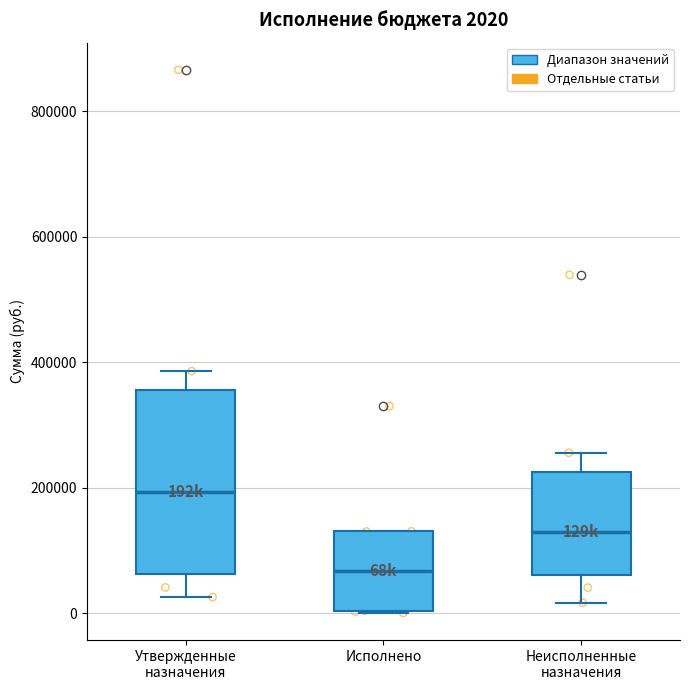

Comparing the boxes themselves (not the whiskers), which one is the tallest?

Утвержденные назначения